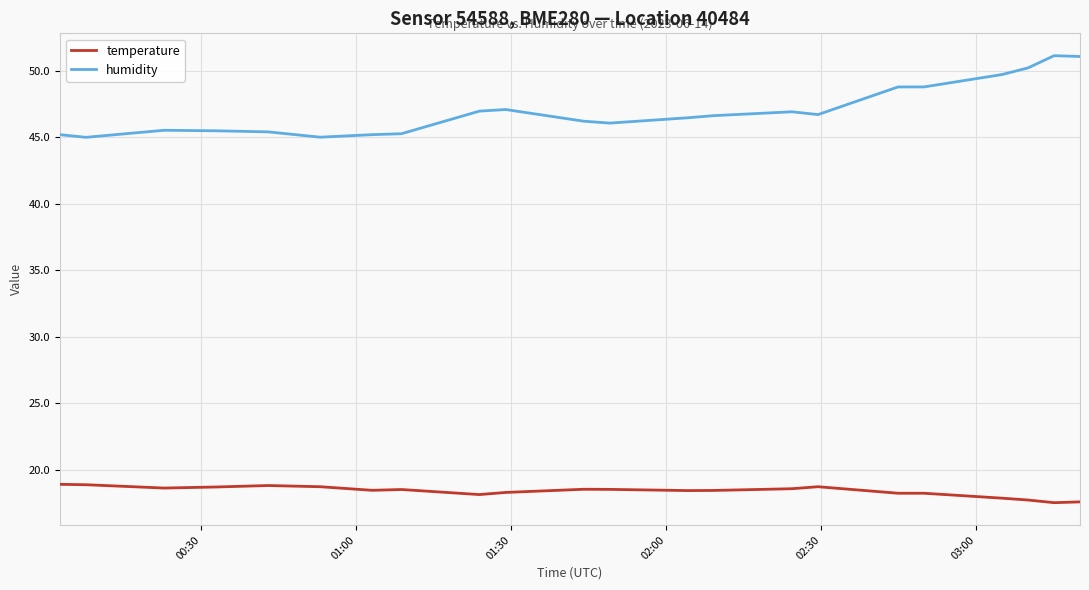

Which series has the widest spread of values?

humidity